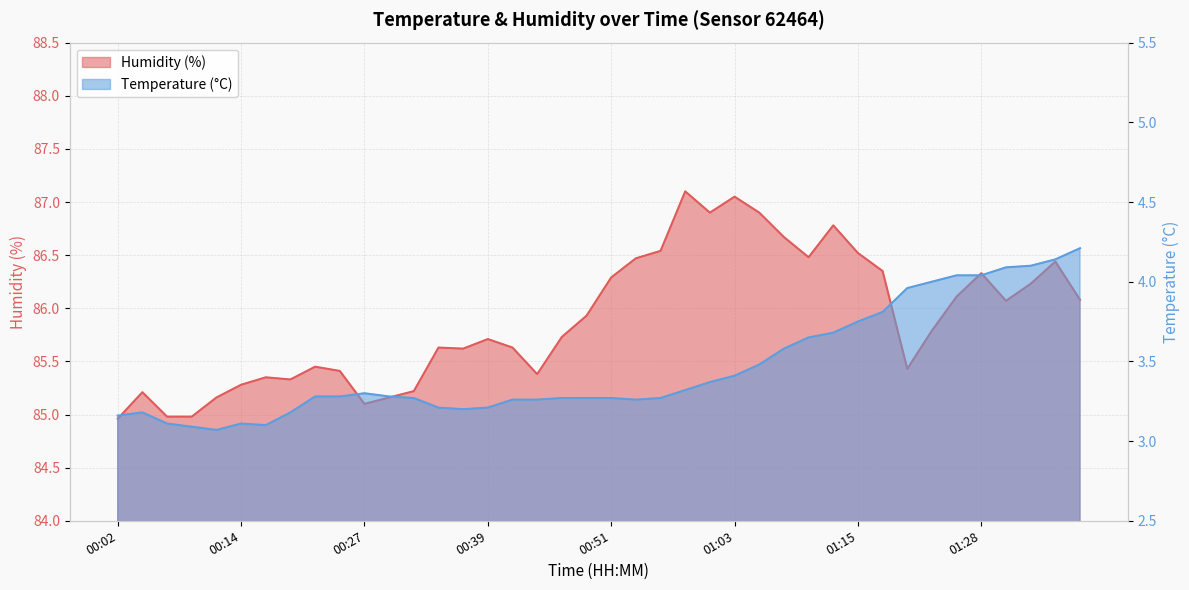

What is the average value of the Temperature (°C) series?

3.5